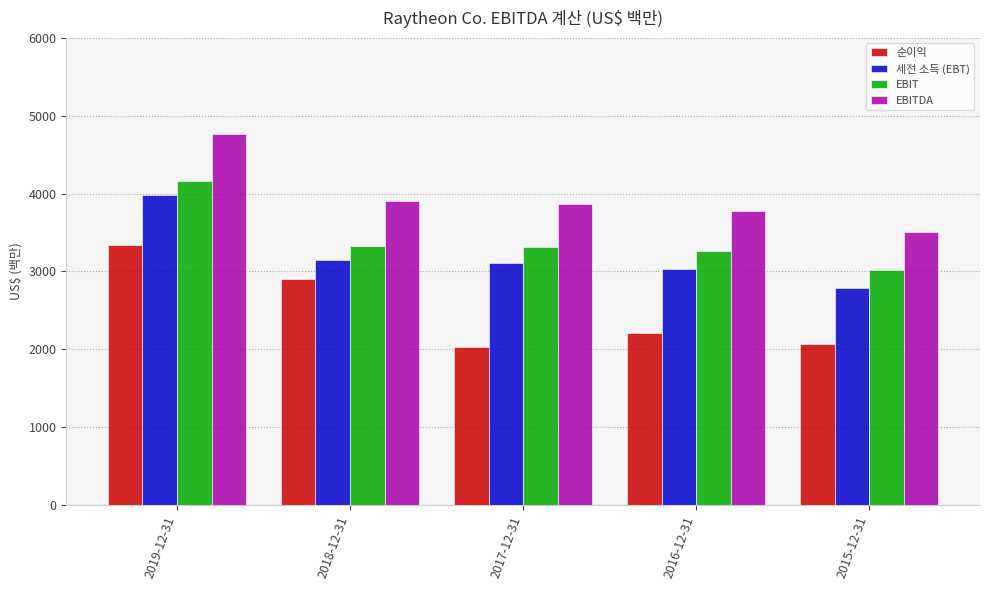

What position from the right is 2018-12-31?

4